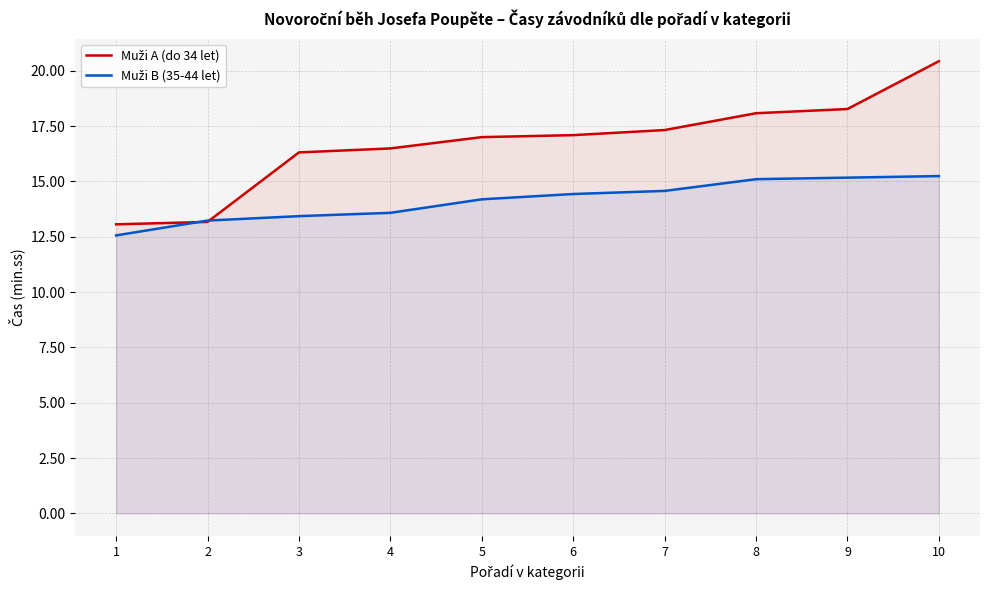

Read the Muži A (do 34 let) value at 2.

13.2